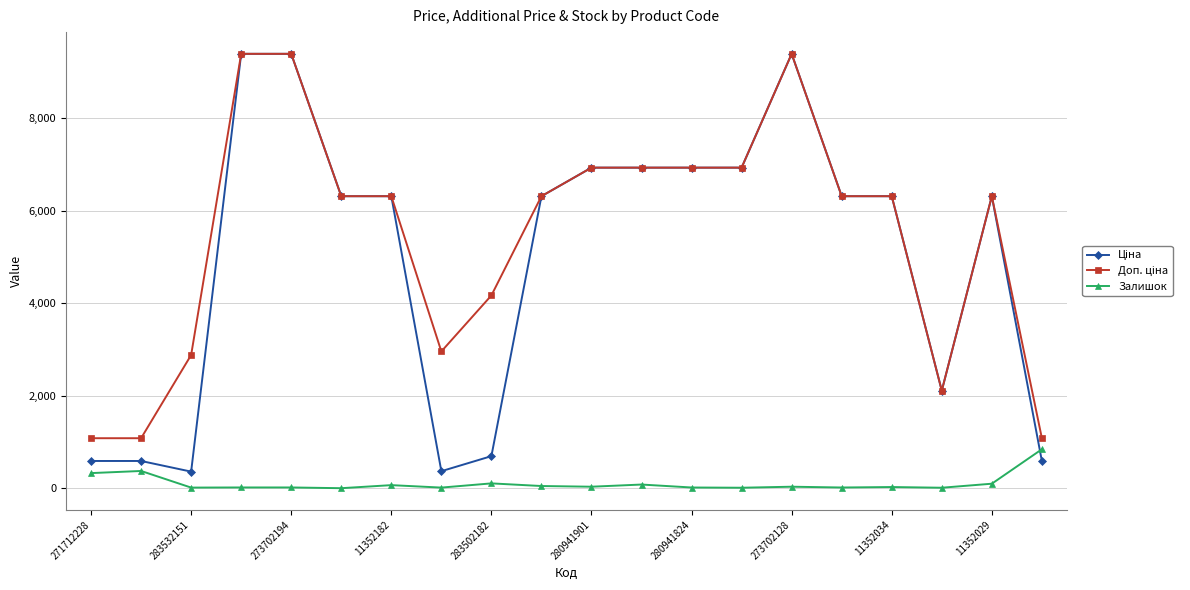

What is the maximum value shown in the chart?

9384.0